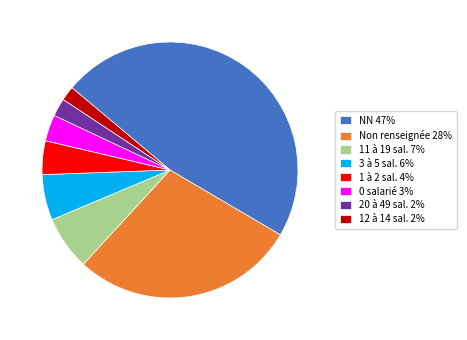

Approximately how many times larger is the value at NN 47% compared to 0 salarié 3%?

14.2